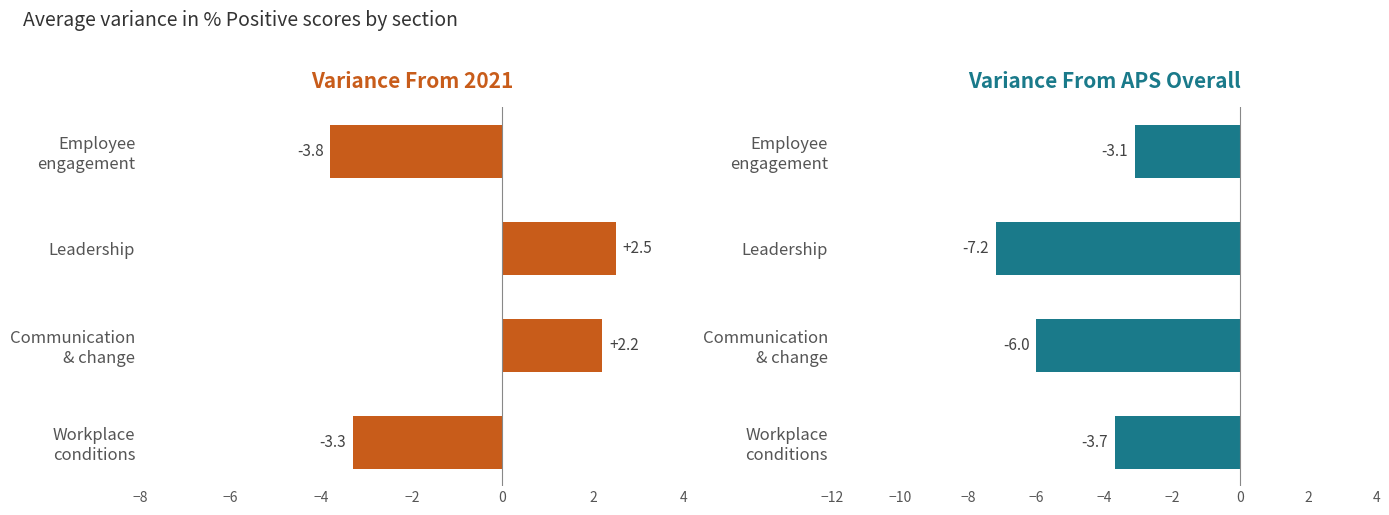

Reading left to right, list all the values displayed in this chart.

Variance From 2021: -3.8	2.5	2.2	-3.3
Variance From APS Overall: -3.1	-7.2	-6.0	-3.7